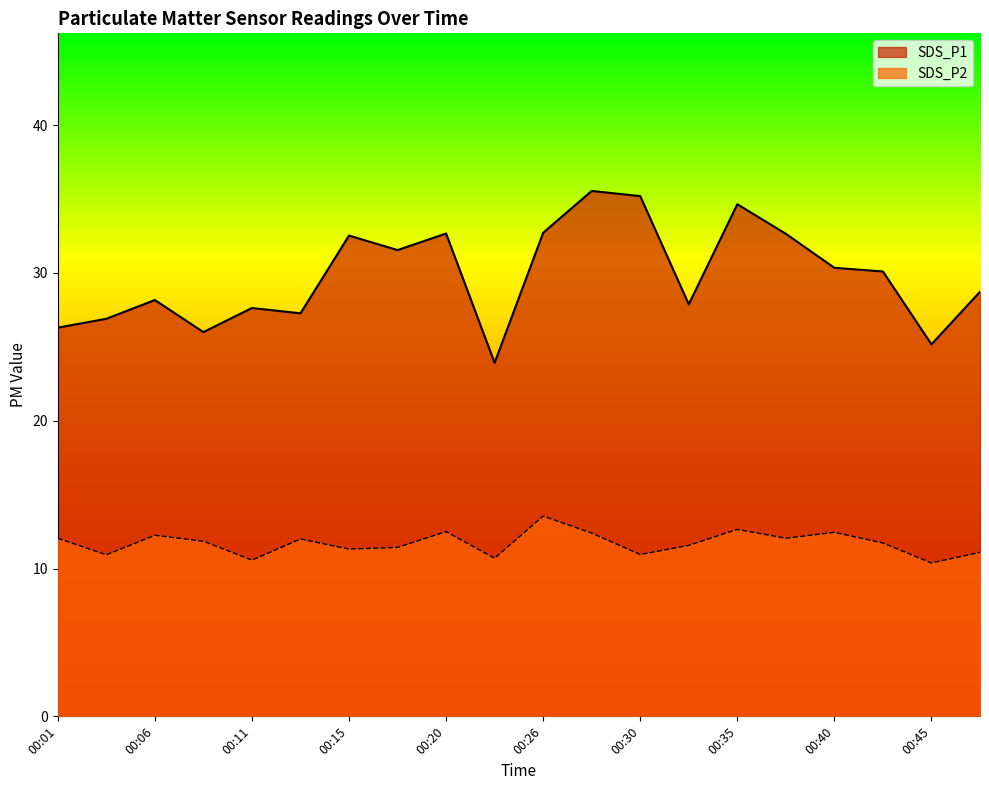

How many data points in SDS_P2 are less than 11?

5